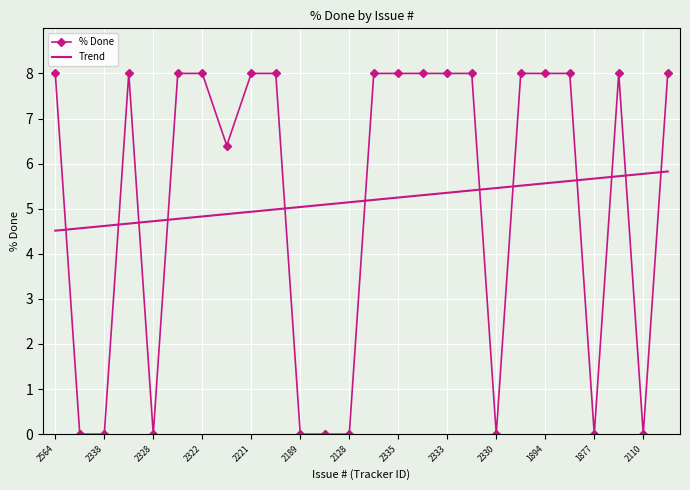

Count the % Done values in the range 0 to 8.

26